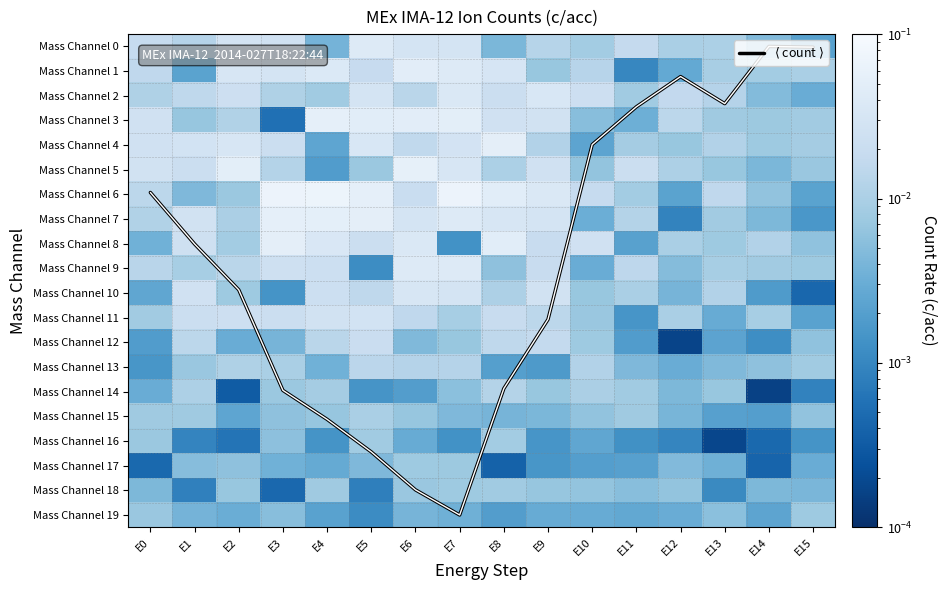

The value of Mass Channel 13 at E7 is 0.0. True or false?

False